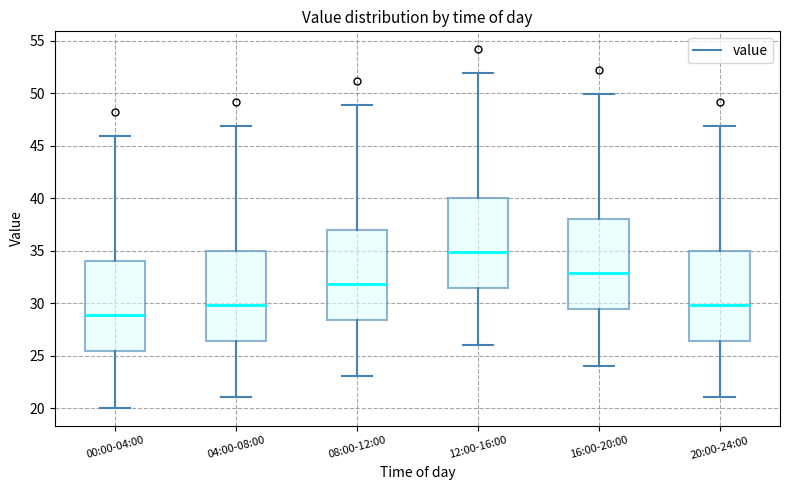

Reading left to right, read every box against the y-axis: the position of its median line, the range the box covers, and the ends of its whiskers. The values are not printed on the chart, so give them approximately, as read against the axis.

00:00-04:00: median 29.0, box 25.5 to 34.0, whiskers 20.0 to 46.0
04:00-08:00: median 30.0, box 26.5 to 35.0, whiskers 21.0 to 47.0
08:00-12:00: median 32.0, box 28.5 to 37.0, whiskers 23.0 to 49.0
12:00-16:00: median 35.0, box 31.5 to 40.0, whiskers 26.0 to 52.0
16:00-20:00: median 33.0, box 29.5 to 38.0, whiskers 24.0 to 50.0
20:00-24:00: median 30.0, box 26.5 to 35.0, whiskers 21.0 to 47.0